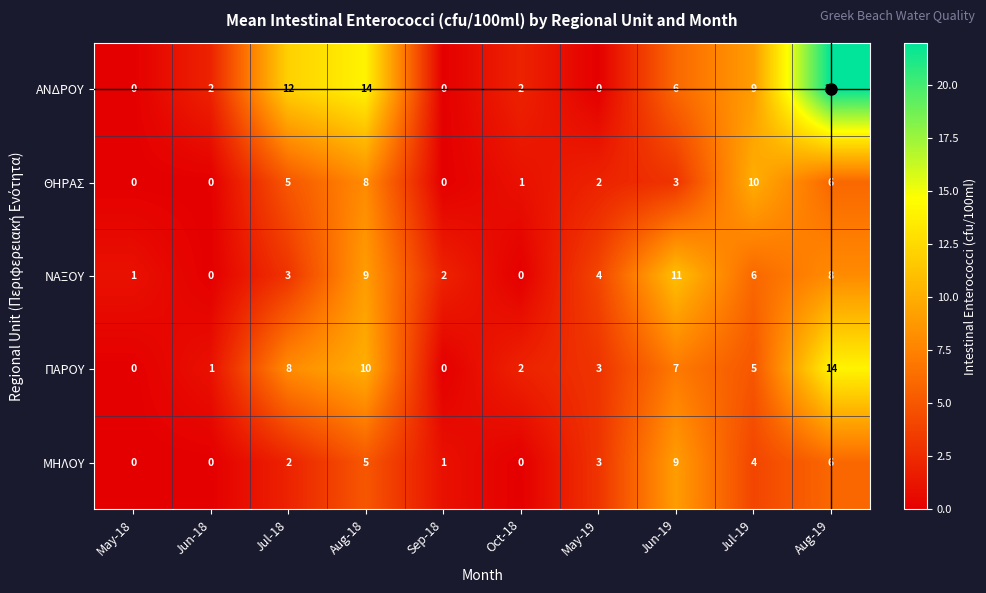

Is it true that ΑΝΔΡΟΥ equals 14 at Aug-18?

True